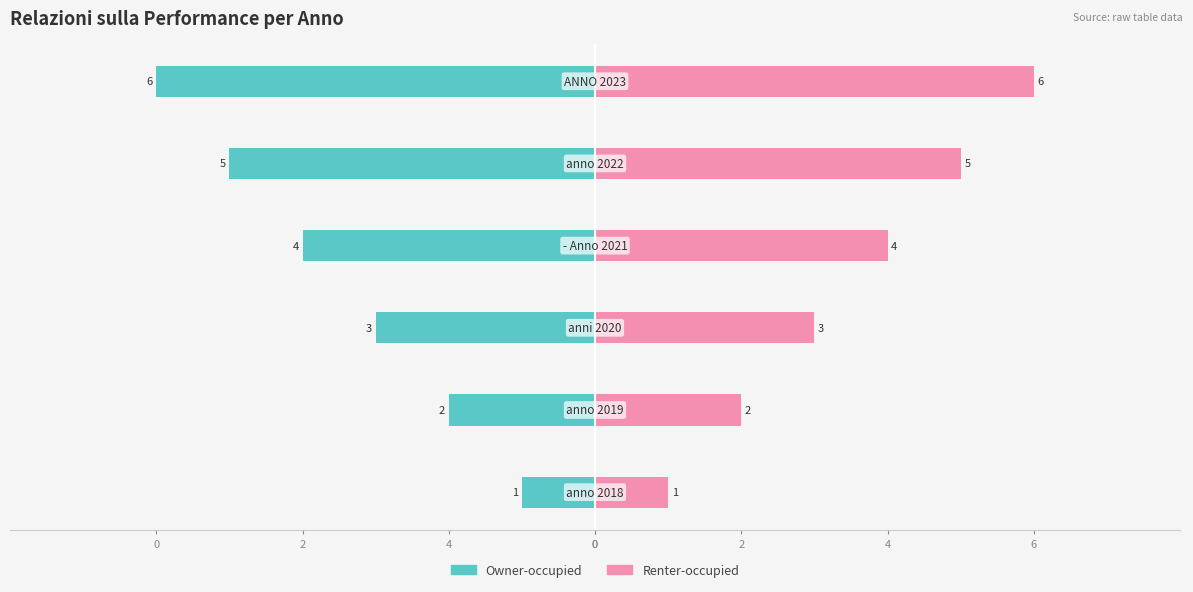

The value of Owner-occupied at 4 is -2. True or false?

True